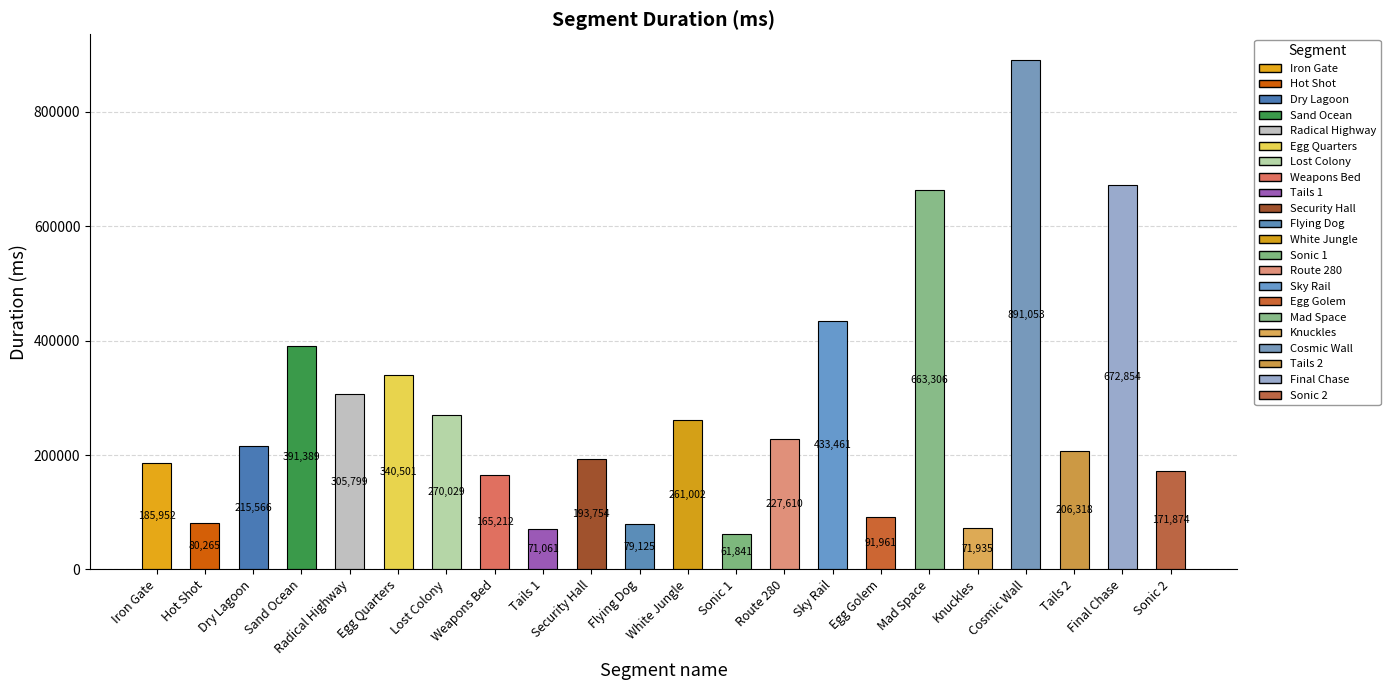

Between Route 280 and Hot Shot, which is larger?

Route 280